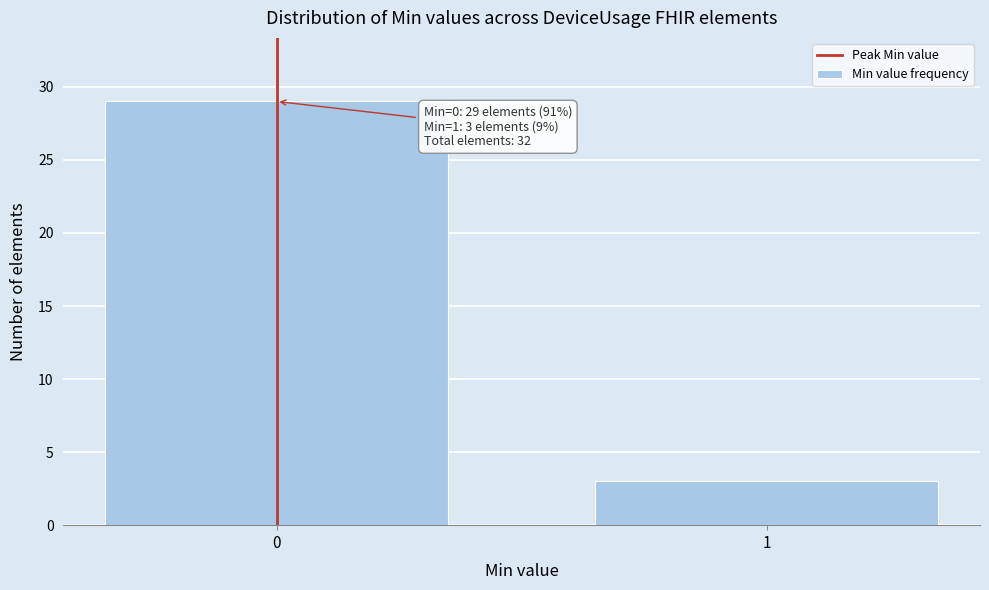

Reading left to right, transcribe all the data shown in this chart.

29	3